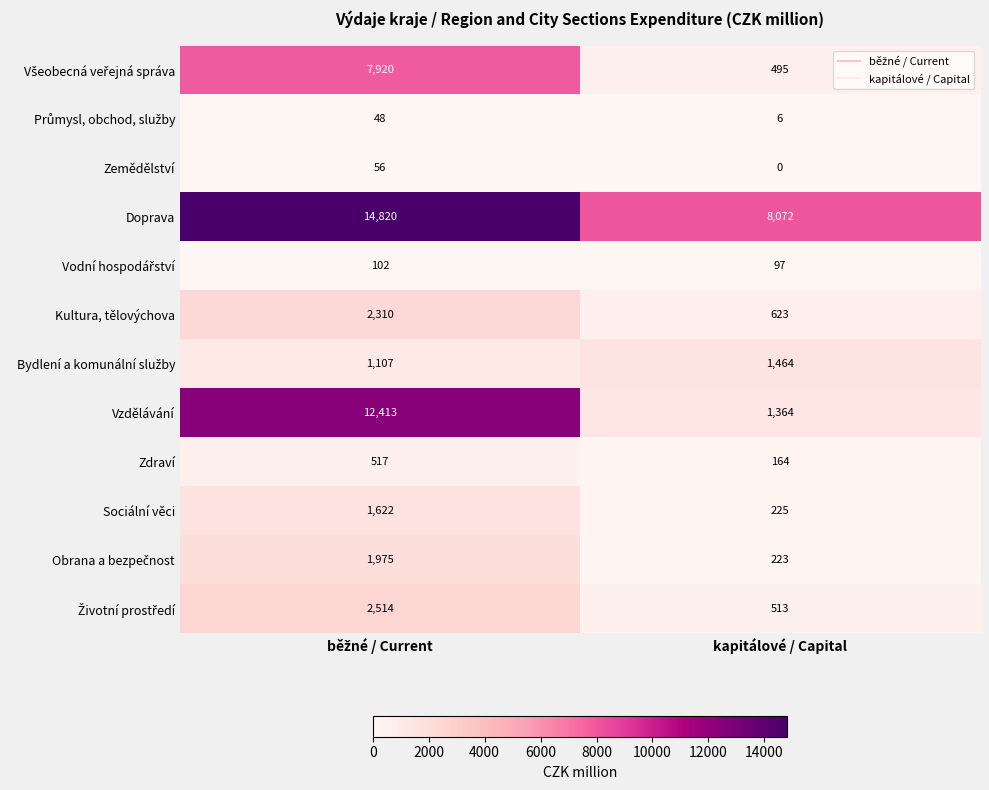

What is the total value across all series at kapitálové / Capital?

13246